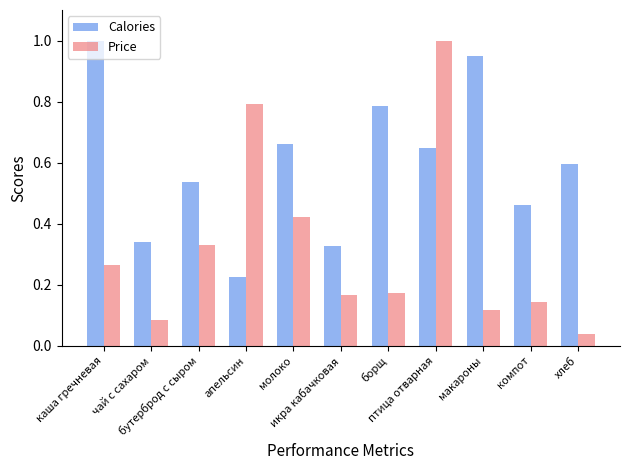

Which series has the largest total across all categories?

Calories